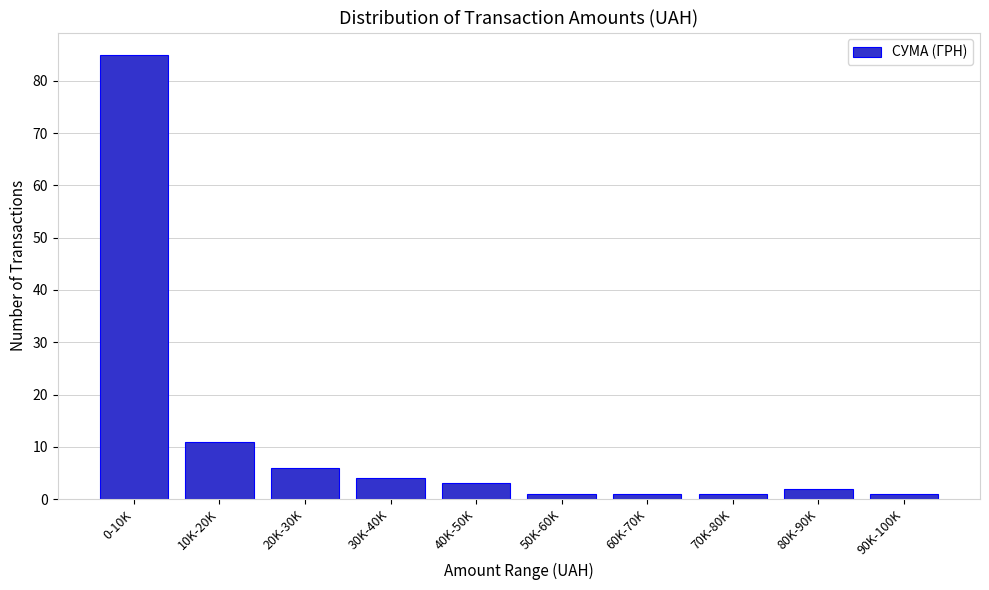

Reading left to right, transcribe all the data shown in this chart.

0-10K=85	10K-20K=11	20K-30K=6	30K-40K=4	40K-50K=3	50K-60K=1	60K-70K=1	70K-80K=1	80K-90K=2	90K-100K=1